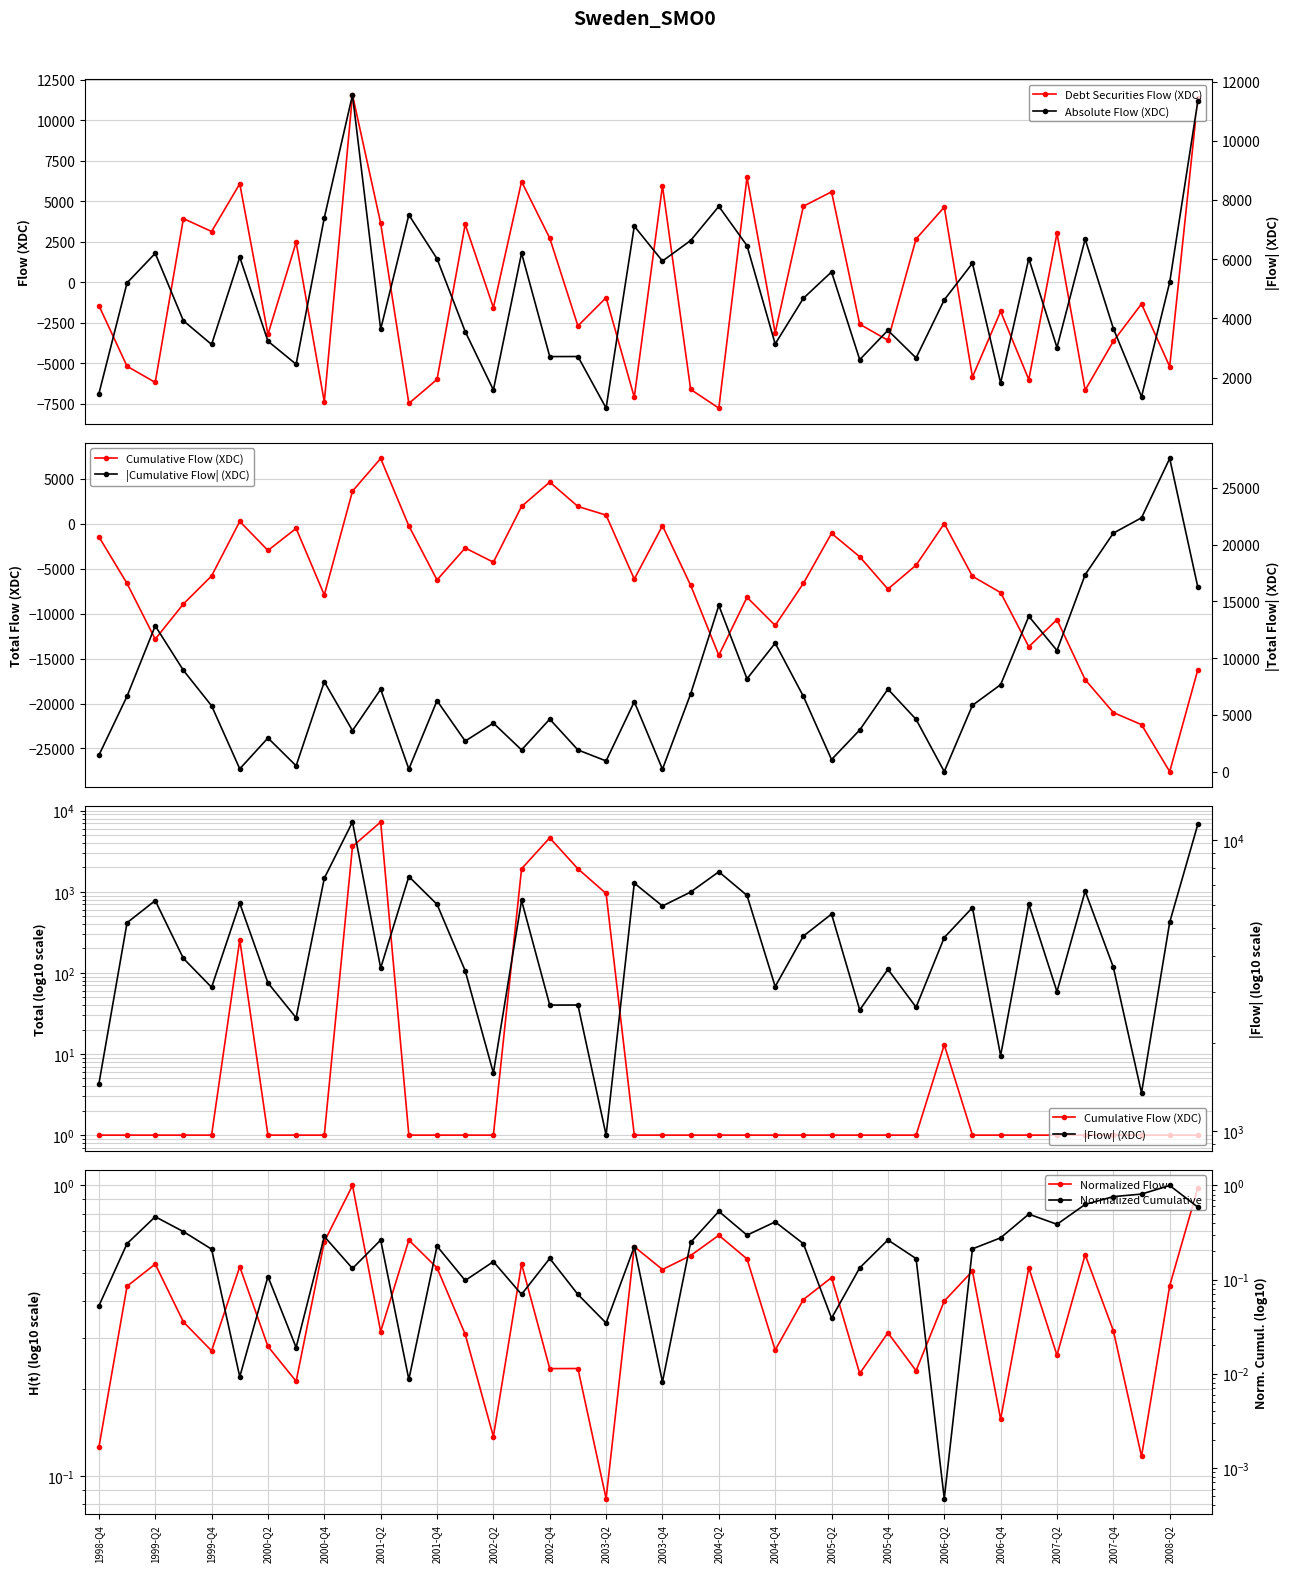

What is the average value?

-406